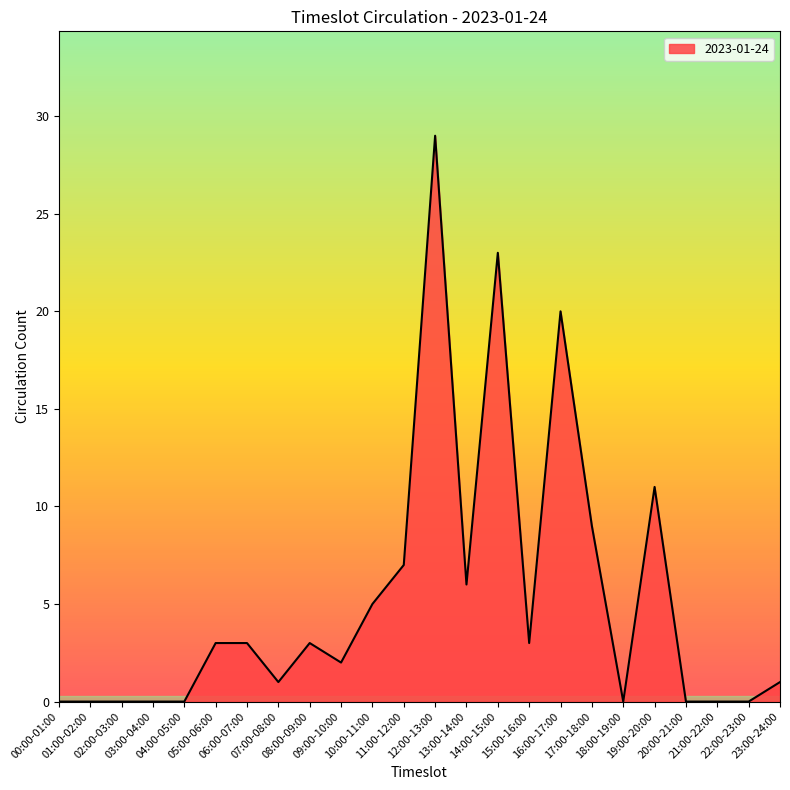

Between 19:00-20:00 and 23:00-24:00, which is larger?

19:00-20:00